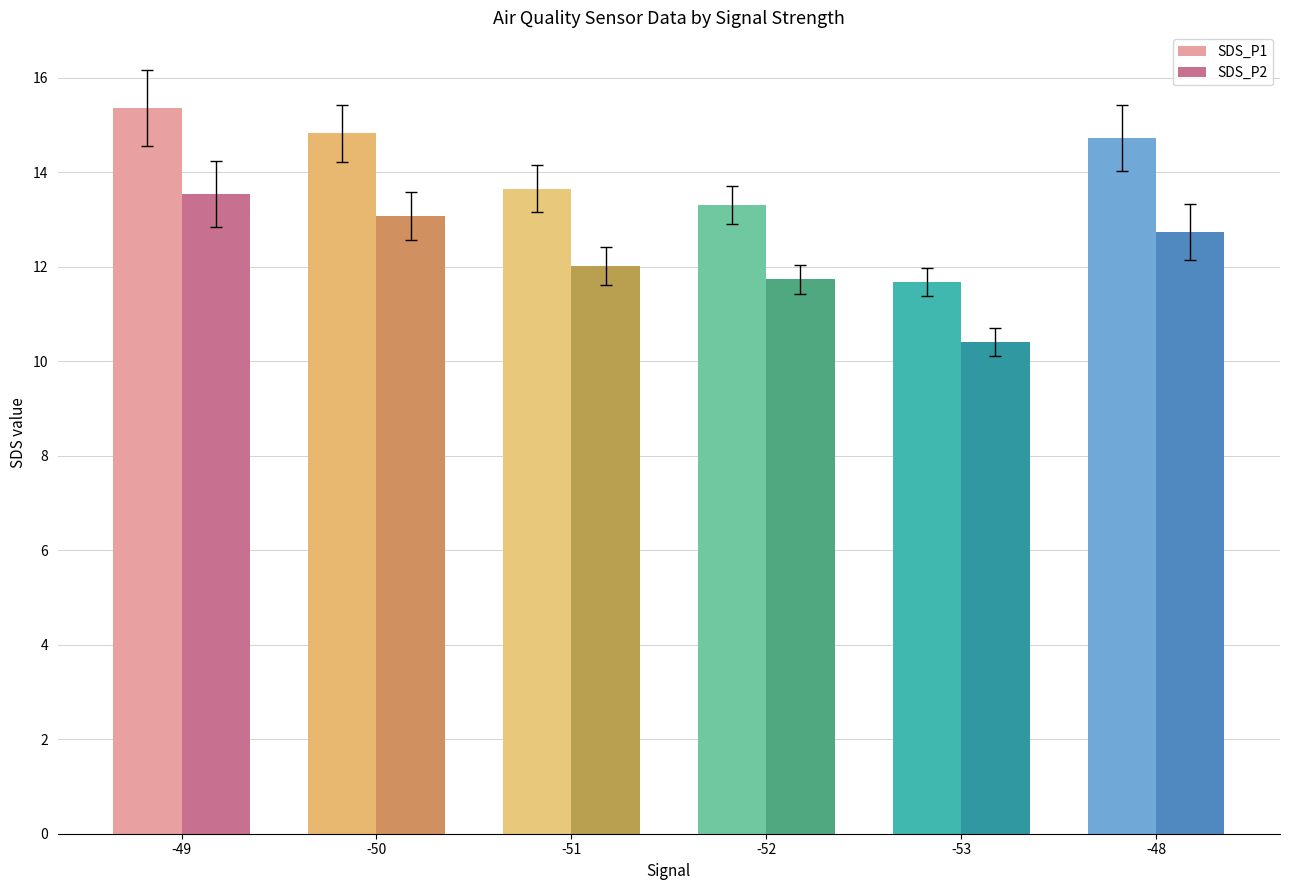

The SDS_P1 series shows 4.0 at -53. True or false?

False